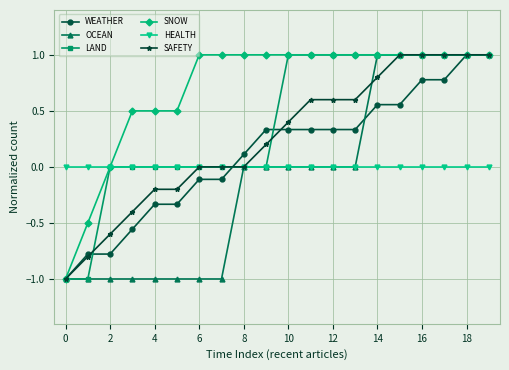

Which series has the largest total across all categories?

SNOW